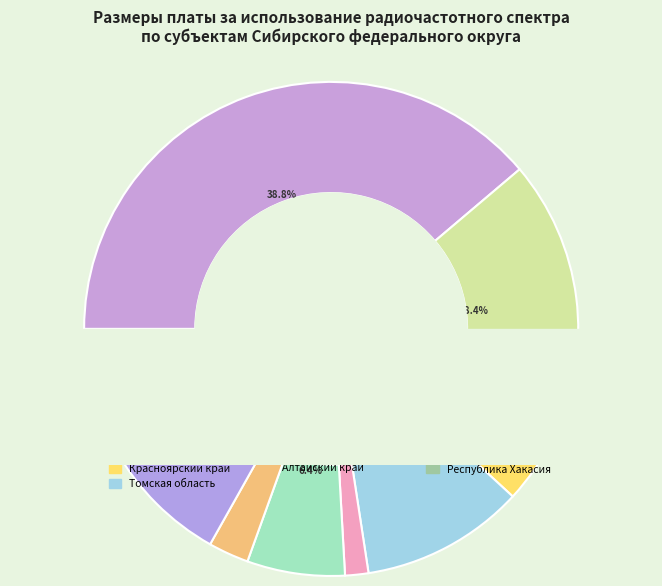

Rank the categories by value from highest to lowest.

Кемеровская область, Иркутская область, Томская область, Забайкальский край, Омская область, Красноярский край, Республика Хакасия, Республика Бурятия, Алтайский край, Новосибирская область